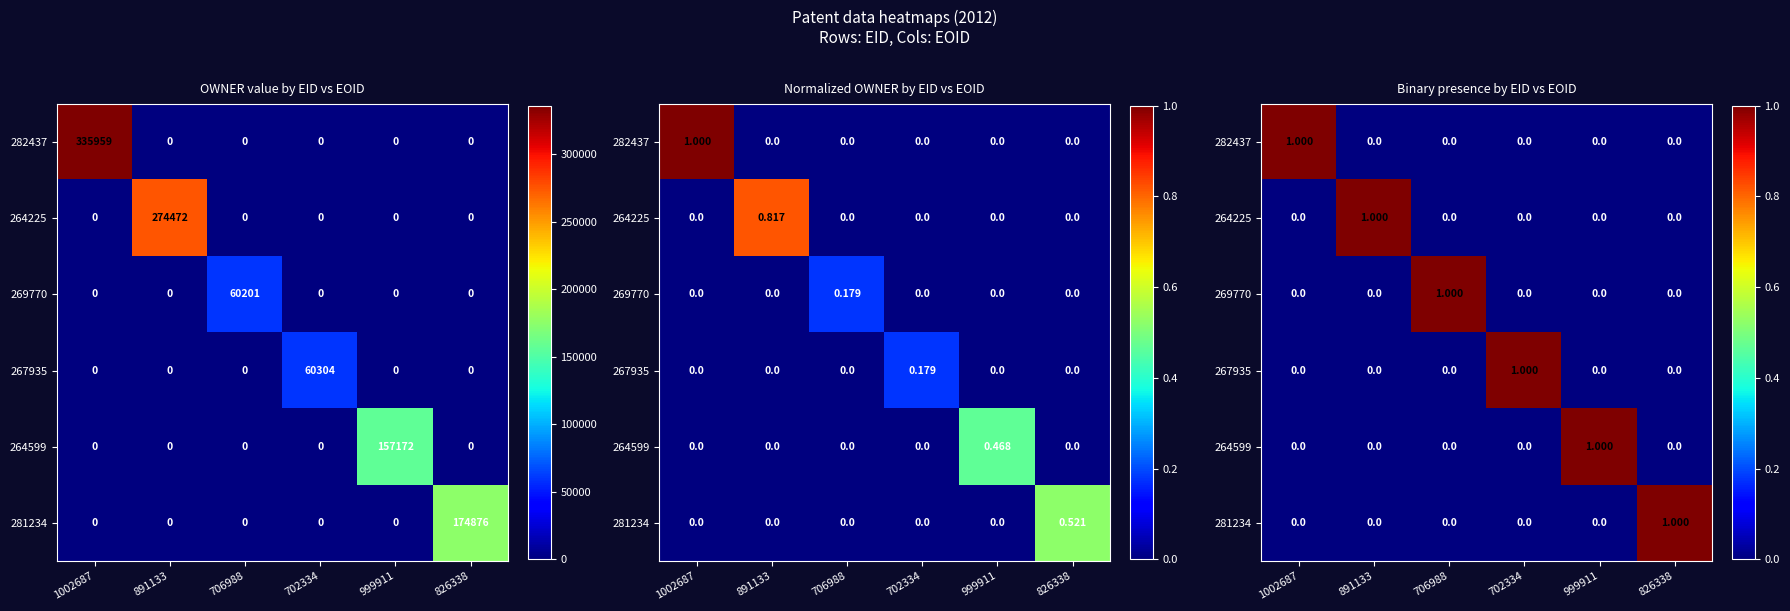

What is the spread (max minus min) of values at 999911?

1